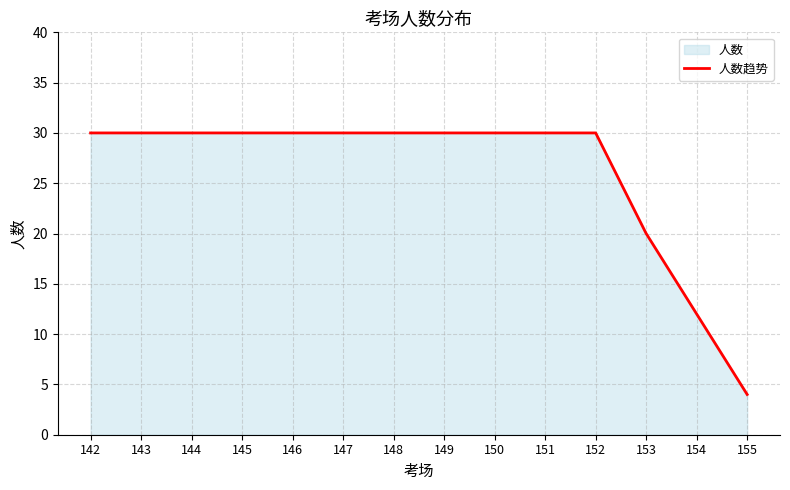

Reading right to left, transcribe all the data shown in this chart.

155=4	154=12	153=20	152=30	151=30	150=30	149=30	148=30	147=30	146=30	145=30	144=30	143=30	142=30